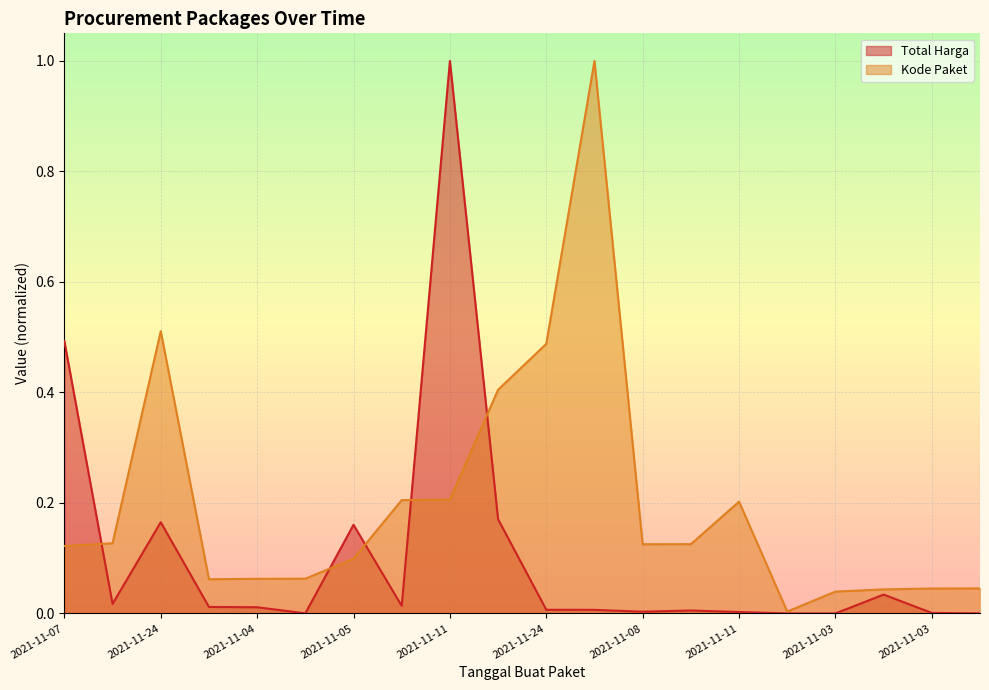

Is it true that Total Harga equals 0.0 at 2021-11-11?

True